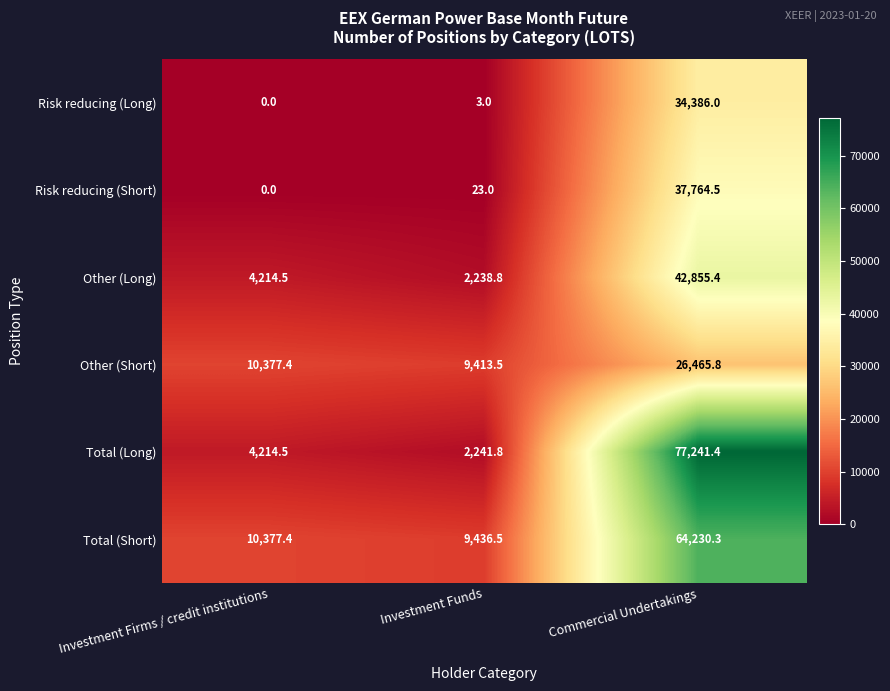

Reading left to right, transcribe all the data shown in this chart.

Risk reducing (Long): 0.0	3.0	34386.0
Risk reducing (Short): 0.0	23.0	37764.5
Other (Long): 4214.5	2238.8	42855.4
Other (Short): 10377.4	9413.5	26465.8
Total (Long): 4214.5	2241.8	77241.4
Total (Short): 10377.4	9436.5	64230.3